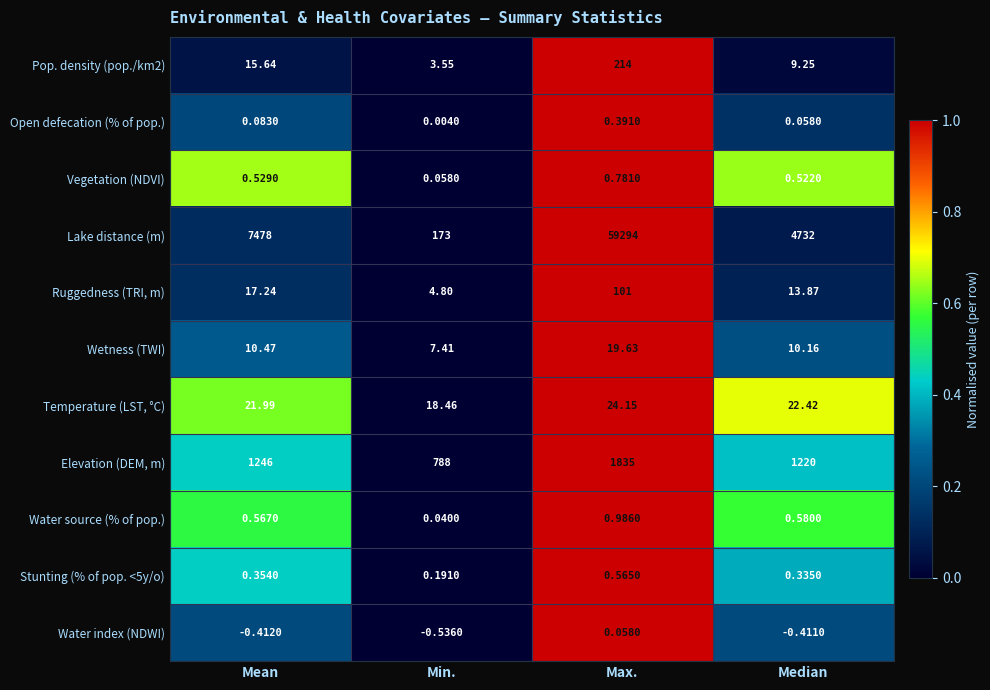

Rank the categories by Open defecation (% of pop.) value from lowest to highest.

Min., Median, Mean, Max.